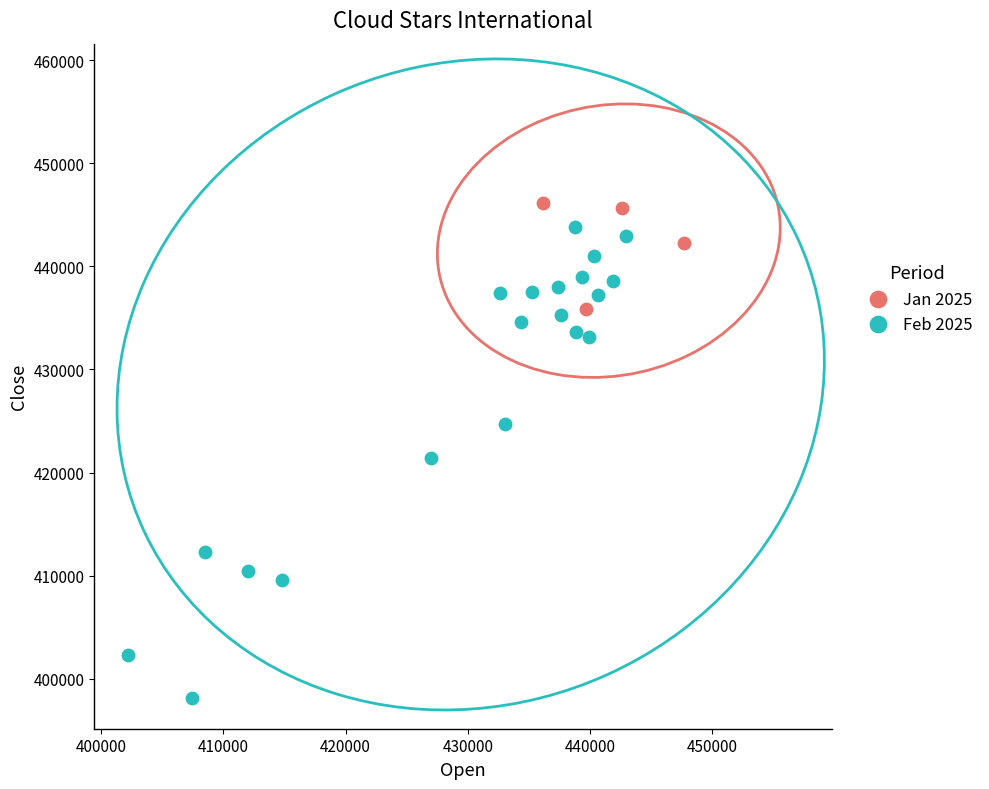

Which series reaches the minimum Y coordinate?

Feb 2025